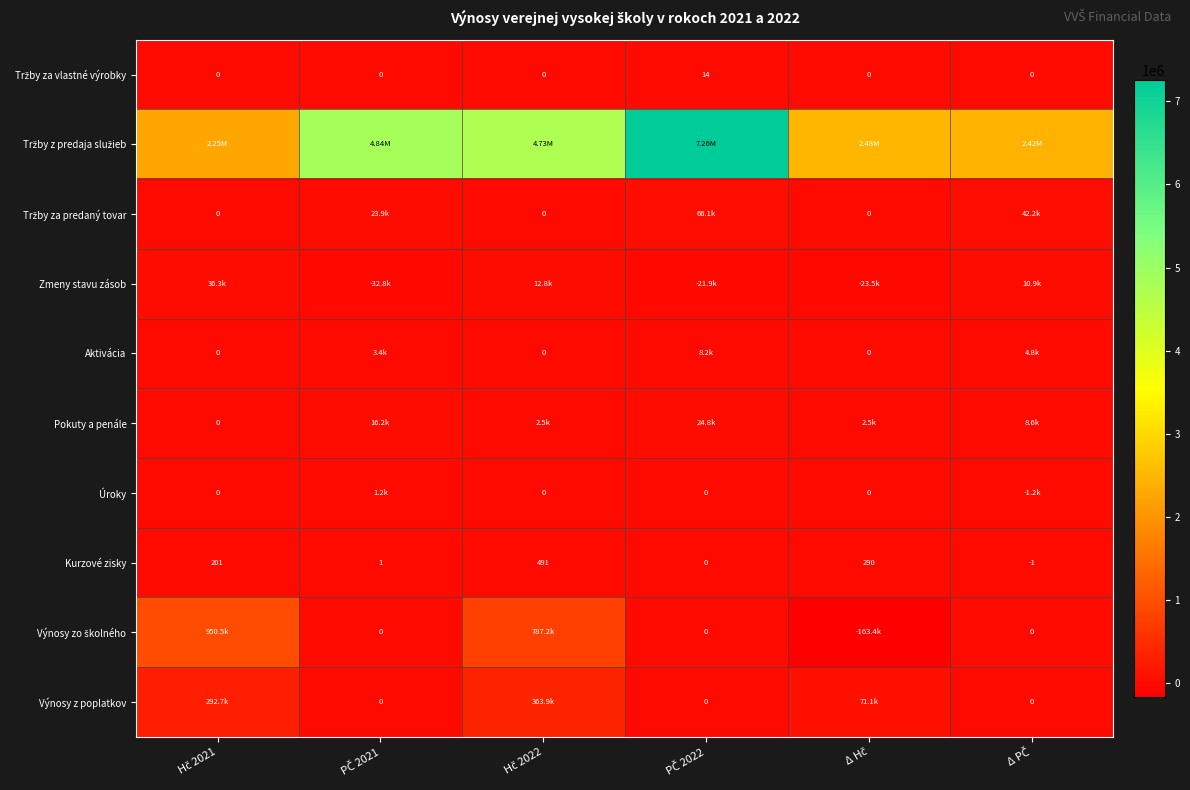

How many values in the Kurzové zisky series are below 201?

3